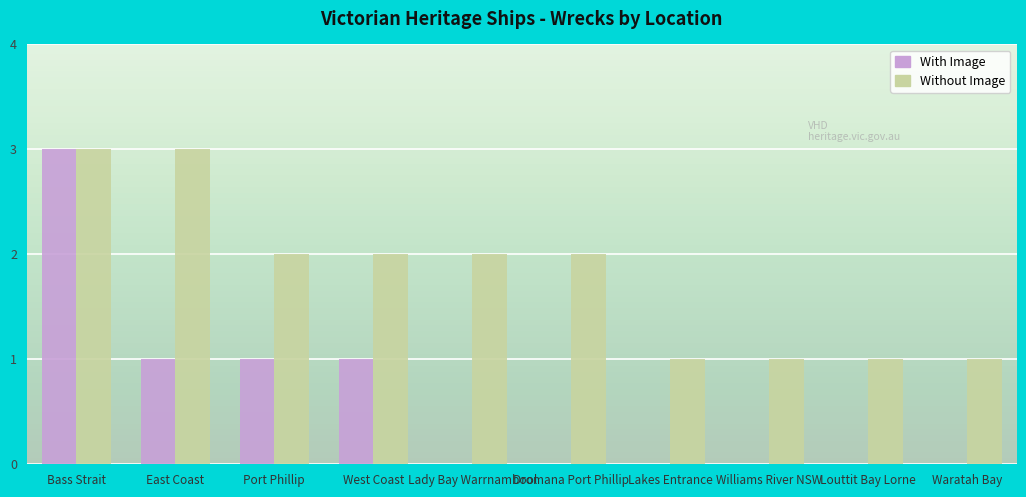

What are all the series names shown in the legend?

With Image, Without Image